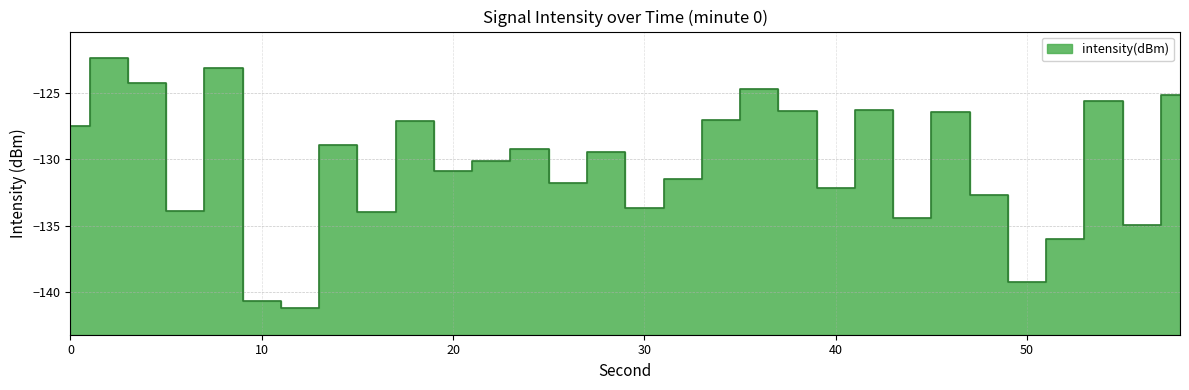

Which has a higher value, 34 or 30?

34